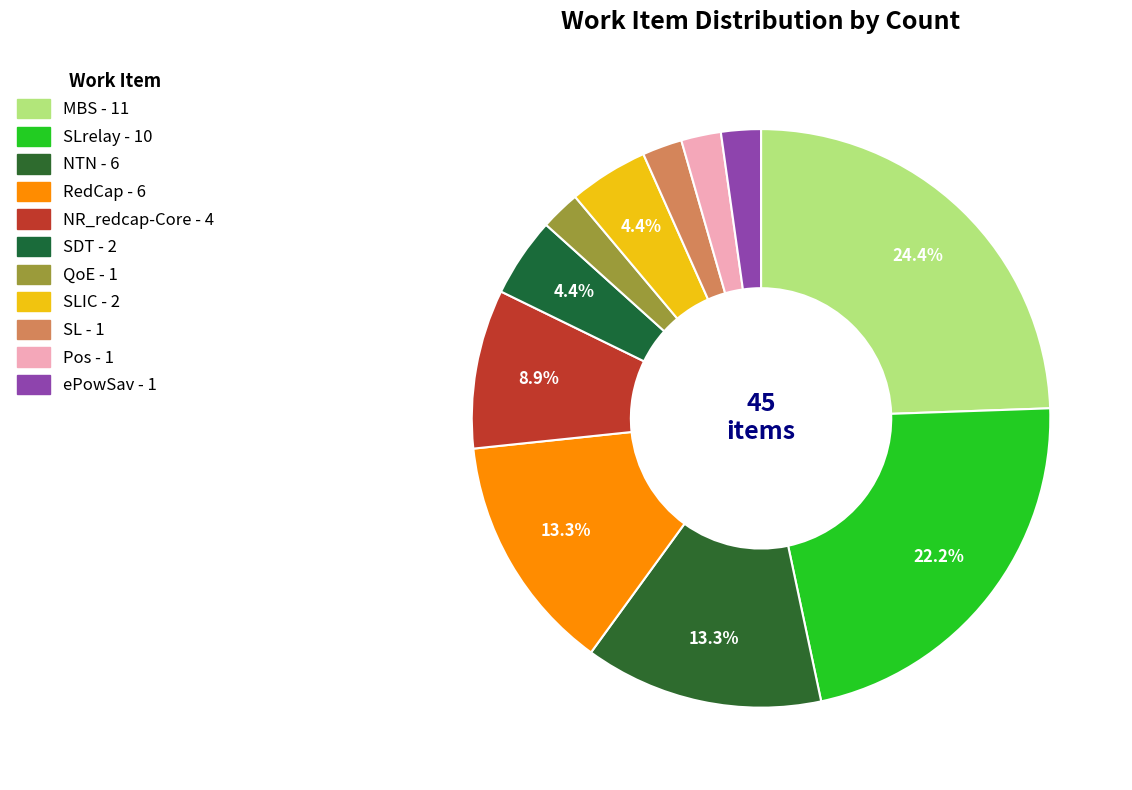

Which slice is the smallest?

QoE